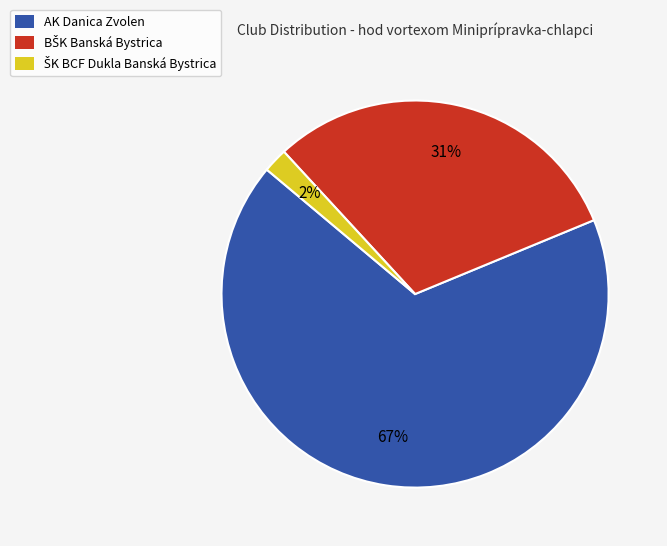

To the nearest percent, what is the average slice percentage?

33%